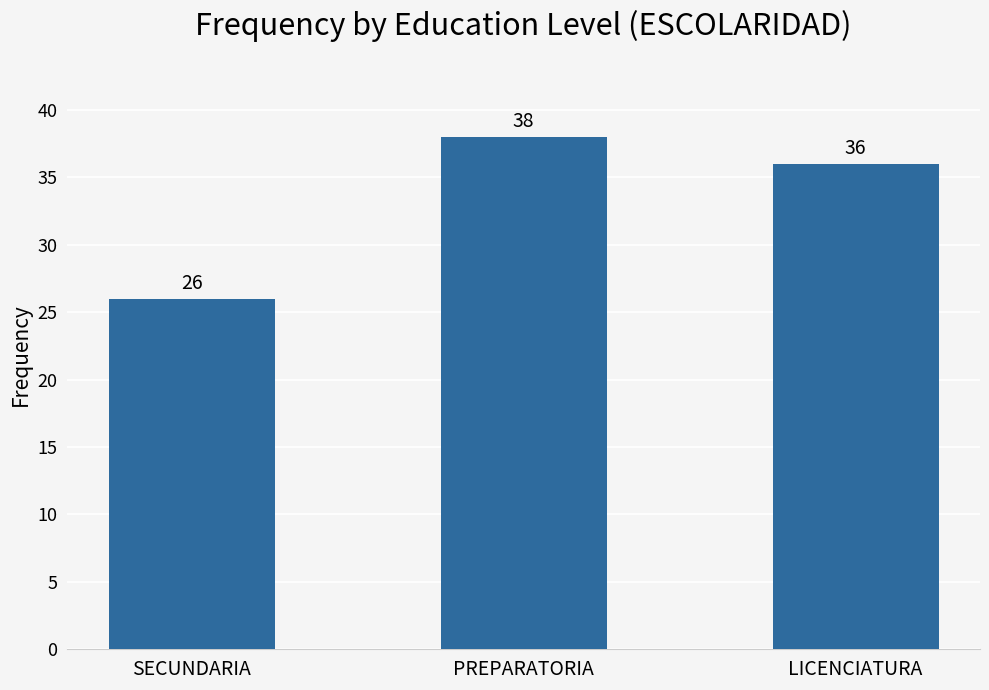

Reading right to left, extract all data points from this chart.

LICENCIATURA=36	PREPARATORIA=38	SECUNDARIA=26